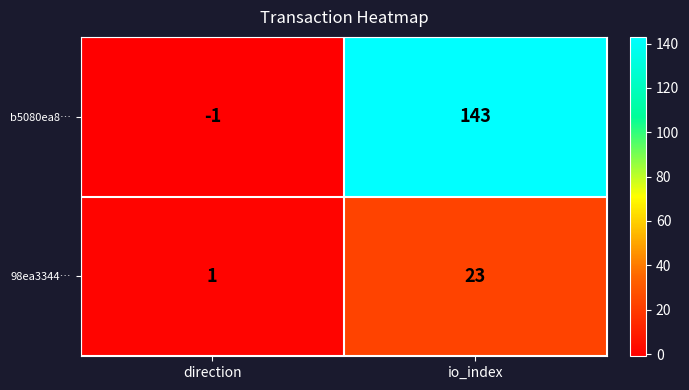

At which category is the sum across all series the highest?

io_index